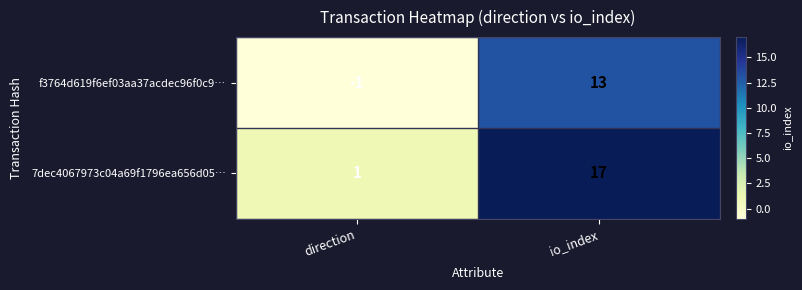

Count the number of categories in the chart.

2